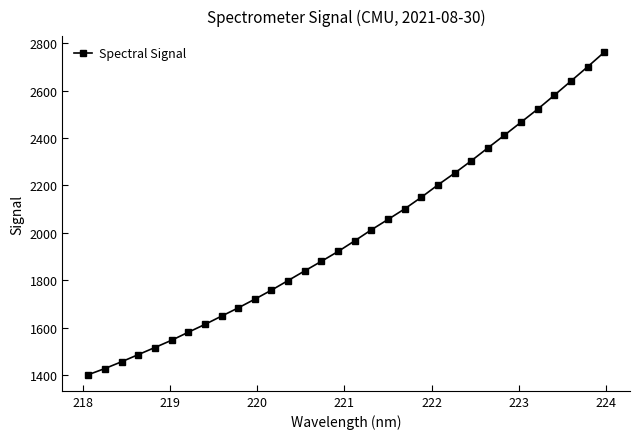

True or false: there are more than 0 points higher than both neighbors.

False